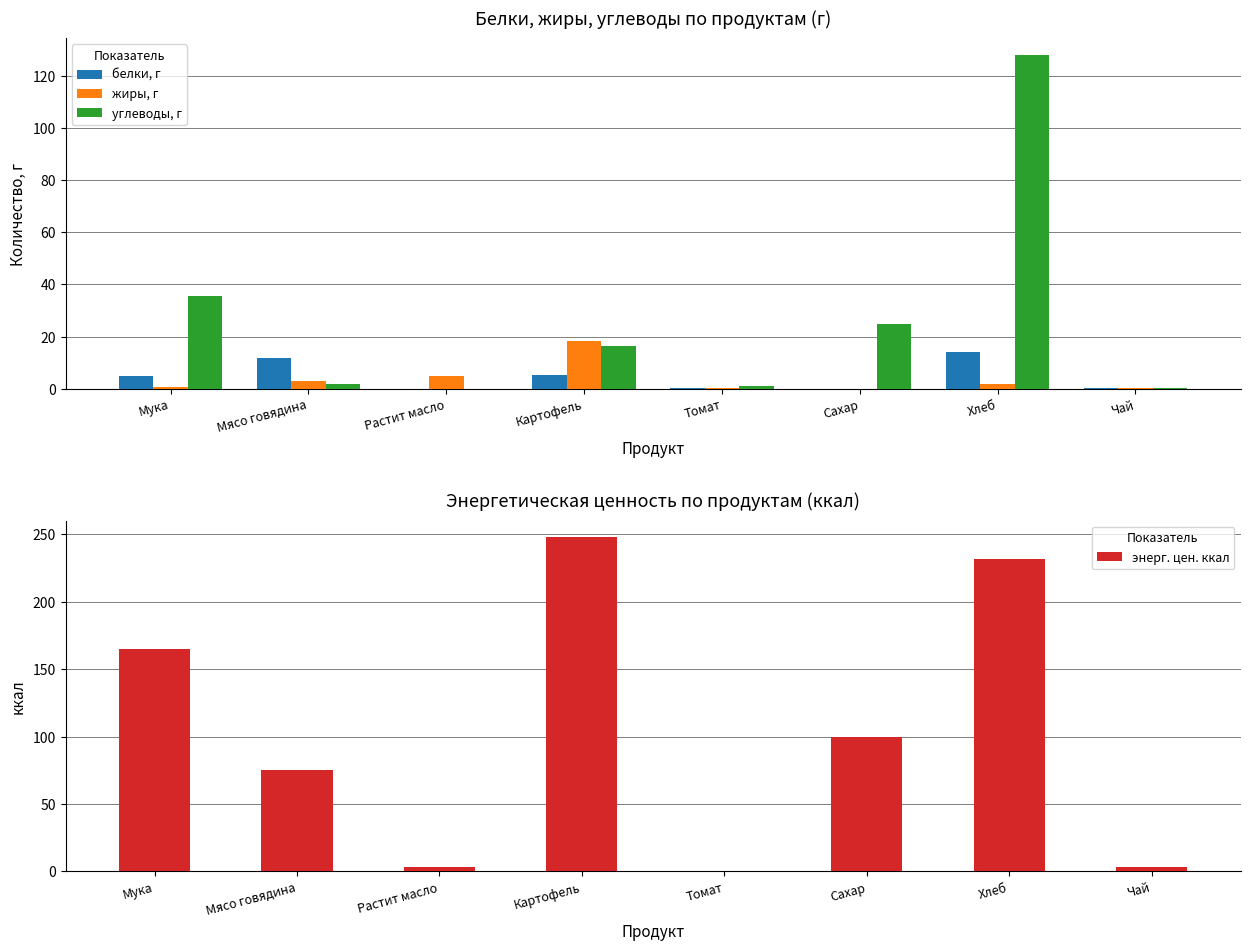

List the series in order of their peak value, lowest first.

белки, г, жиры, г, углеводы, г, энерг. цен. ккал